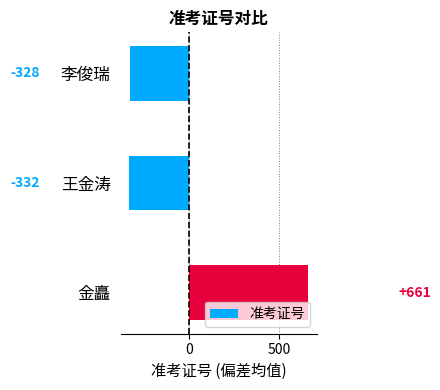

Which has a higher value, 金矗 or 王金涛?

金矗